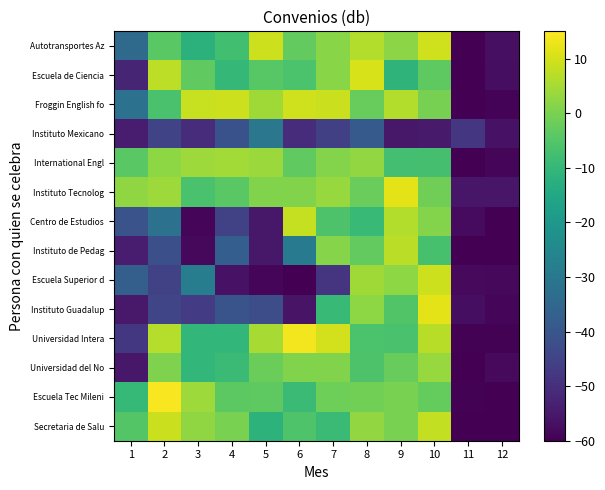

What is the total value across all series at 6?

-190.0